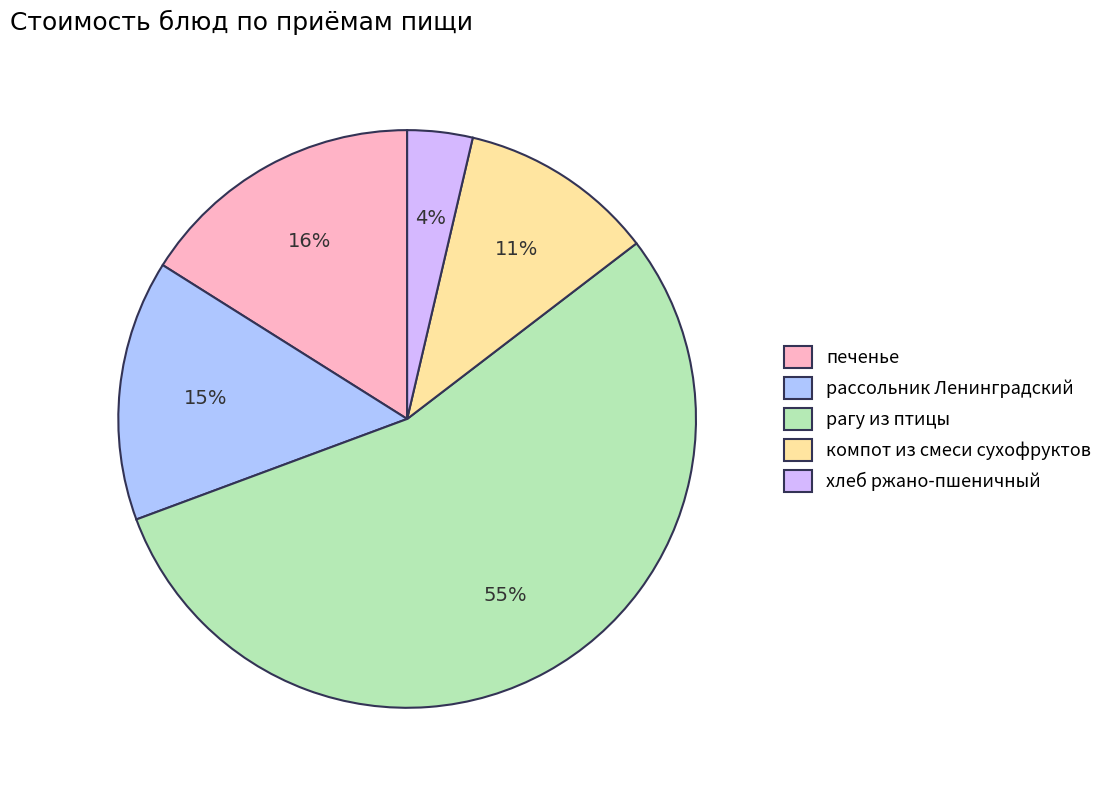

Rank the categories by value from lowest to highest.

хлеб ржано-пшеничный, компот из смеси сухофруктов, рассольник Ленинградский, печенье, рагу из птицы